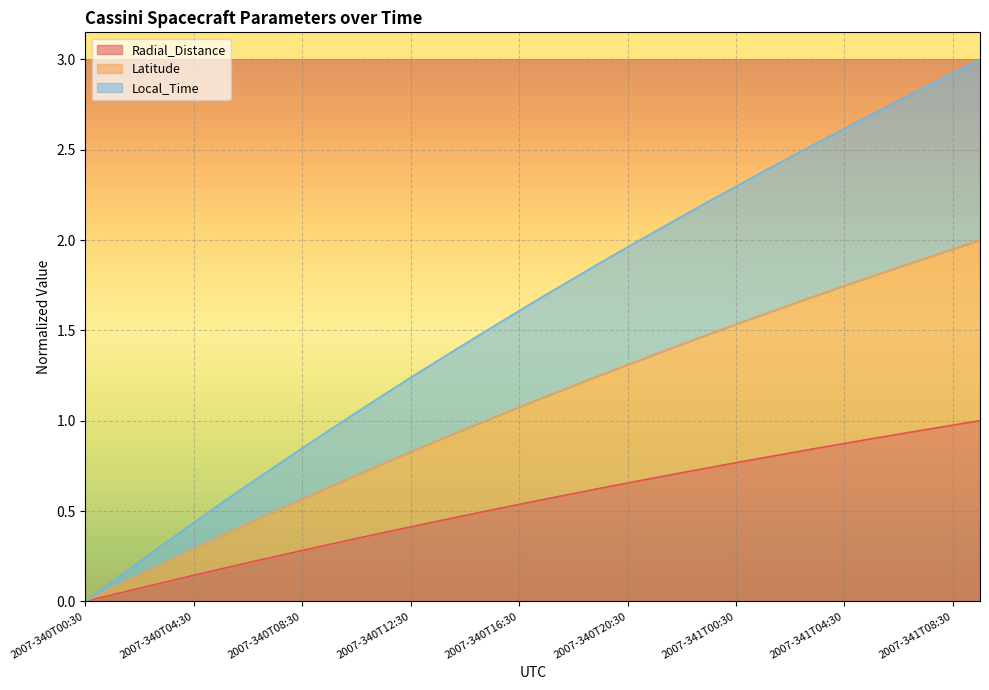

Reading right to left, transcribe all the data shown in this chart.

Radial_Distance: 2007-341T09:30=1.0	2007-341T08:30=1.0	2007-341T07:30=1.0	2007-341T06:30=0.9	2007-341T05:30=0.9	2007-341T04:30=0.9	2007-341T03:30=0.8	2007-341T02:30=0.8	2007-341T01:30=0.8	2007-341T00:30=0.8	2007-340T23:30=0.7	2007-340T22:30=0.7	2007-340T21:30=0.7	2007-340T20:30=0.7	2007-340T19:30=0.6	2007-340T18:30=0.6	2007-340T17:30=0.6	2007-340T16:30=0.5	2007-340T15:30=0.5	2007-340T14:30=0.5	2007-340T13:30=0.4	2007-340T12:30=0.4	2007-340T11:30=0.4	2007-340T10:30=0.3	2007-340T09:30=0.3	2007-340T08:30=0.3	2007-340T07:30=0.2	2007-340T06:30=0.2	2007-340T05:30=0.2	2007-340T04:30=0.1	2007-340T03:30=0.1	2007-340T02:30=0.1	2007-340T01:30=0.0	2007-340T00:30=0.0
Latitude: 2007-341T09:30=2.0	2007-341T08:30=2.0	2007-341T07:30=1.9	2007-341T06:30=1.9	2007-341T05:30=1.8	2007-341T04:30=1.7	2007-341T03:30=1.7	2007-341T02:30=1.6	2007-341T01:30=1.6	2007-341T00:30=1.5	2007-340T23:30=1.5	2007-340T22:30=1.4	2007-340T21:30=1.4	2007-340T20:30=1.3	2007-340T19:30=1.3	2007-340T18:30=1.2	2007-340T17:30=1.1	2007-340T16:30=1.1	2007-340T15:30=1.0	2007-340T14:30=1.0	2007-340T13:30=0.9	2007-340T12:30=0.8	2007-340T11:30=0.8	2007-340T10:30=0.7	2007-340T09:30=0.6	2007-340T08:30=0.6	2007-340T07:30=0.5	2007-340T06:30=0.4	2007-340T05:30=0.4	2007-340T04:30=0.3	2007-340T03:30=0.2	2007-340T02:30=0.1	2007-340T01:30=0.1	2007-340T00:30=0.0
Local_Time: 2007-341T09:30=3.0	2007-341T08:30=2.9	2007-341T07:30=2.8	2007-341T06:30=2.8	2007-341T05:30=2.7	2007-341T04:30=2.6	2007-341T03:30=2.5	2007-341T02:30=2.5	2007-341T01:30=2.4	2007-341T00:30=2.3	2007-340T23:30=2.2	2007-340T22:30=2.1	2007-340T21:30=2.0	2007-340T20:30=2.0	2007-340T19:30=1.9	2007-340T18:30=1.8	2007-340T17:30=1.7	2007-340T16:30=1.6	2007-340T15:30=1.5	2007-340T14:30=1.4	2007-340T13:30=1.3	2007-340T12:30=1.2	2007-340T11:30=1.1	2007-340T10:30=1.0	2007-340T09:30=0.9	2007-340T08:30=0.8	2007-340T07:30=0.7	2007-340T06:30=0.6	2007-340T05:30=0.5	2007-340T04:30=0.4	2007-340T03:30=0.3	2007-340T02:30=0.2	2007-340T01:30=0.1	2007-340T00:30=0.0